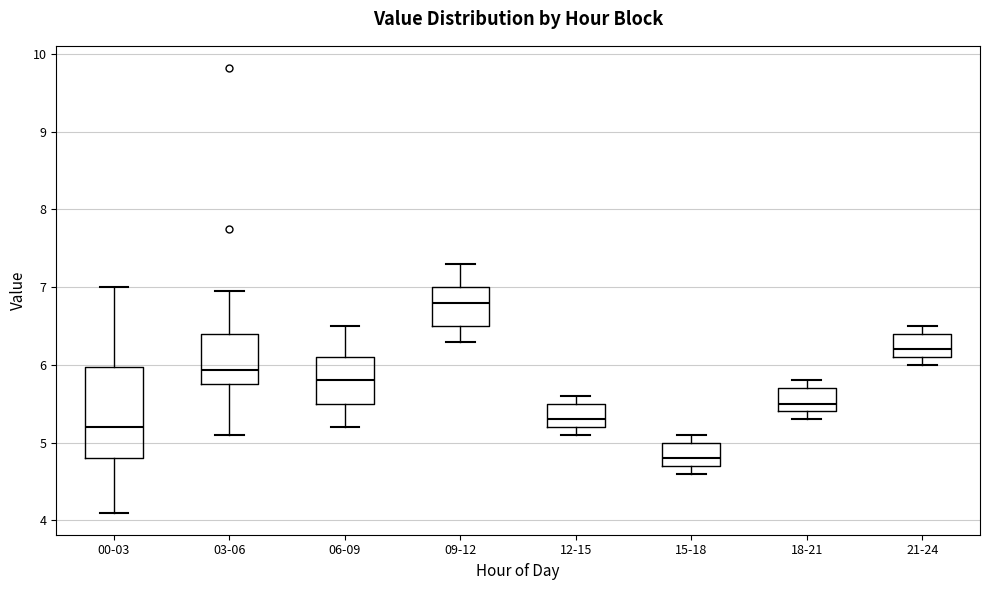

Reading left to right, read every box against the y-axis: the position of its median line, the range the box covers, and the ends of its whiskers. The values are not printed on the chart, so give them approximately, as read against the axis.

00-03: median 5.2, box 4.8 to 6.0, whiskers 4.1 to 7.0
03-06: median 5.9, box 5.8 to 6.4, whiskers 5.1 to 7.0
06-09: median 5.8, box 5.5 to 6.1, whiskers 5.2 to 6.5
09-12: median 6.8, box 6.5 to 7.0, whiskers 6.3 to 7.3
12-15: median 5.3, box 5.2 to 5.5, whiskers 5.1 to 5.6
15-18: median 4.8, box 4.7 to 5.0, whiskers 4.6 to 5.1
18-21: median 5.5, box 5.4 to 5.7, whiskers 5.3 to 5.8
21-24: median 6.2, box 6.1 to 6.4, whiskers 6.0 to 6.5